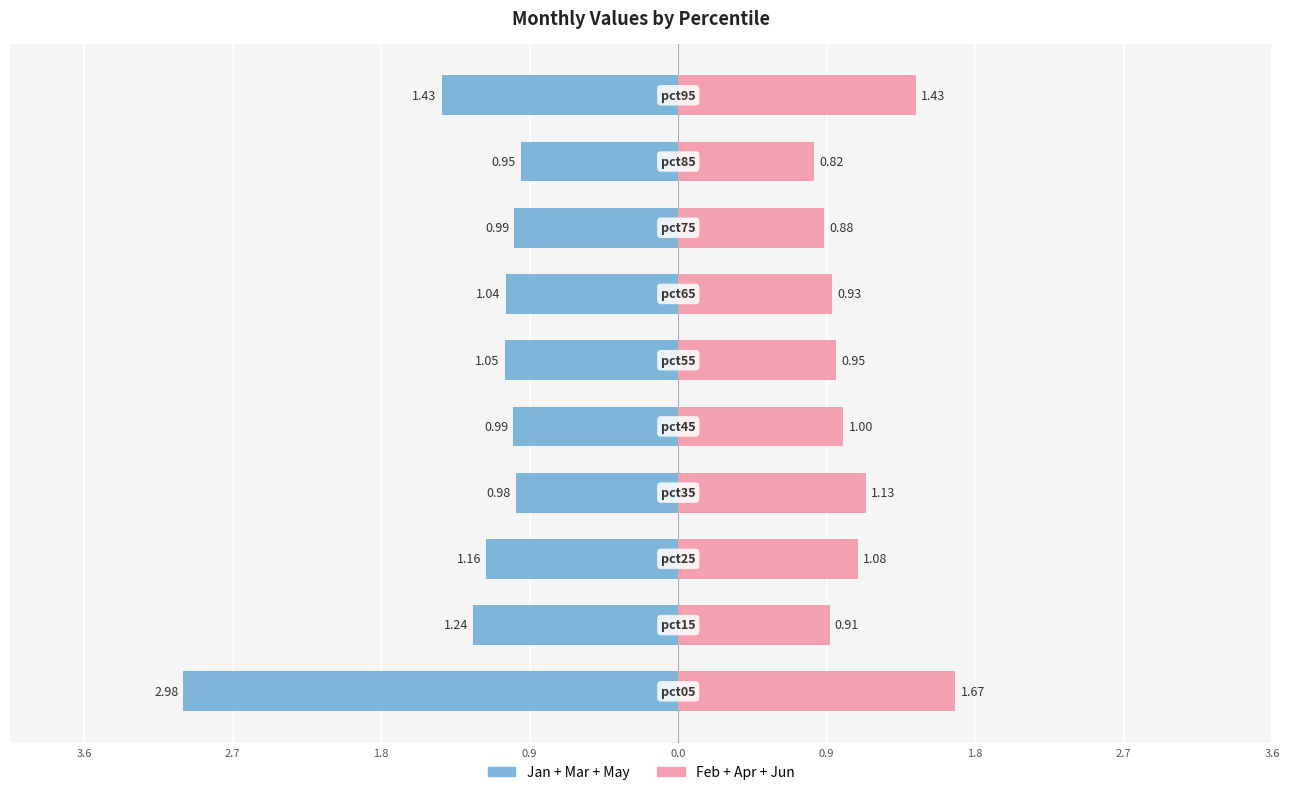

What is the difference between the maximum and minimum values in the Jan+Mar+May series?

2.0